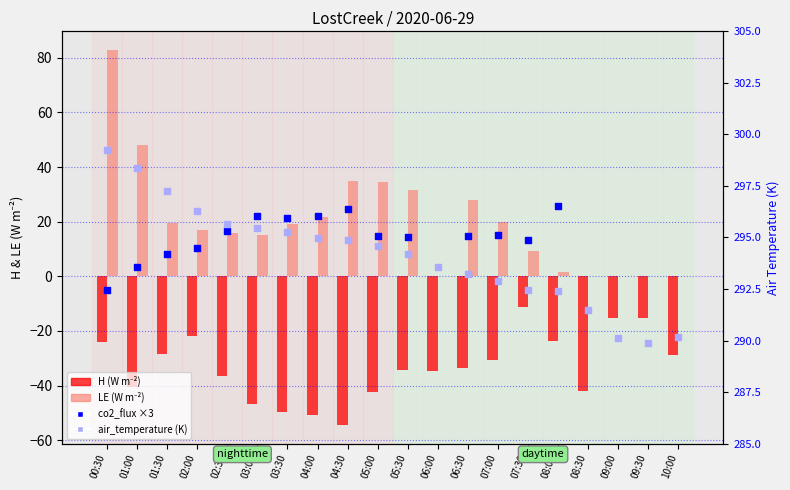

Which series reaches the maximum Y coordinate?

air_temperature (K)